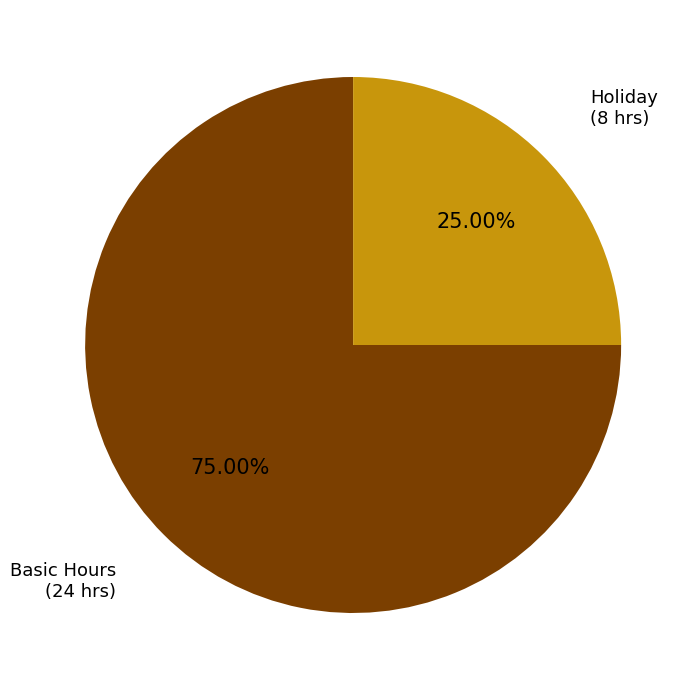

Is there any slice that represents more than half of the pie?

Yes